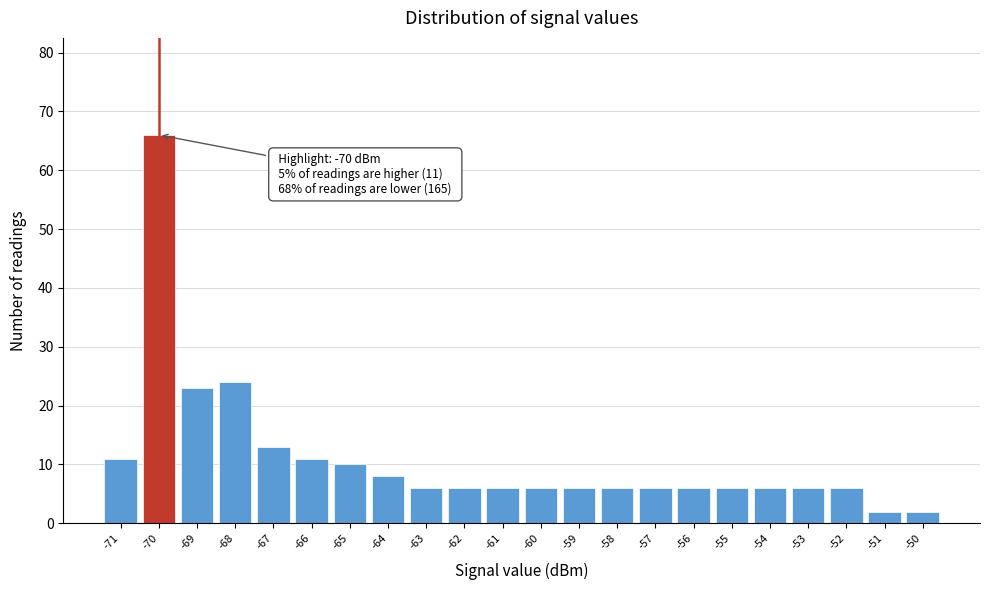

Which range on the x-axis has the tallest bar?

-70.5 to -69.5